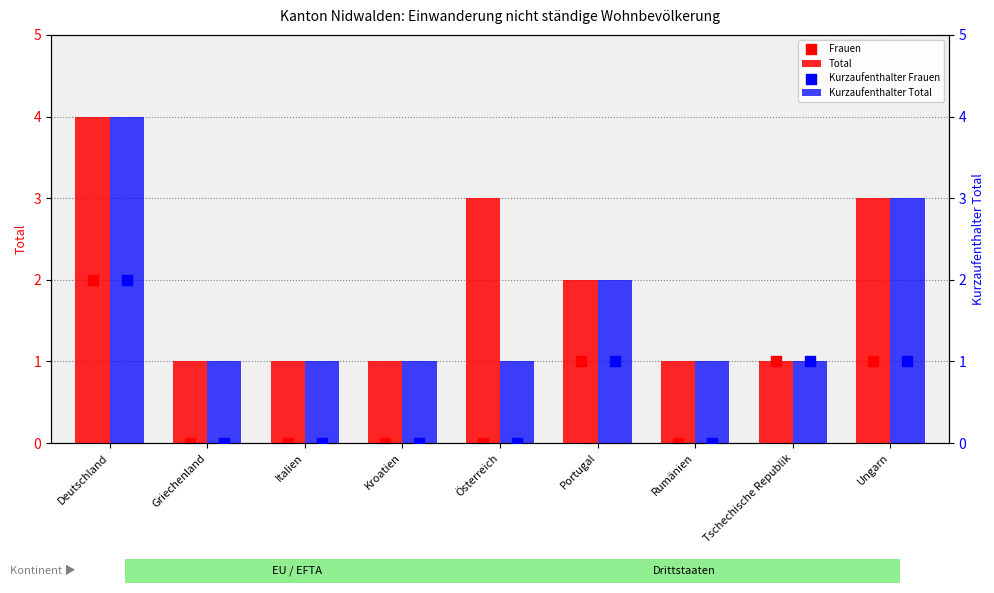

What is the total value across all series at Portugal?

6